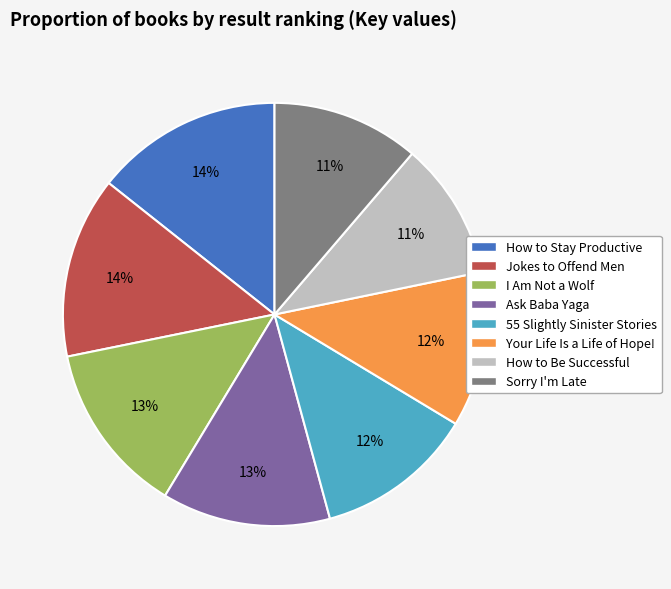

Do Your Life Is a Life of Hope! and Jokes to Offend Men together represent more than half of the pie?

No